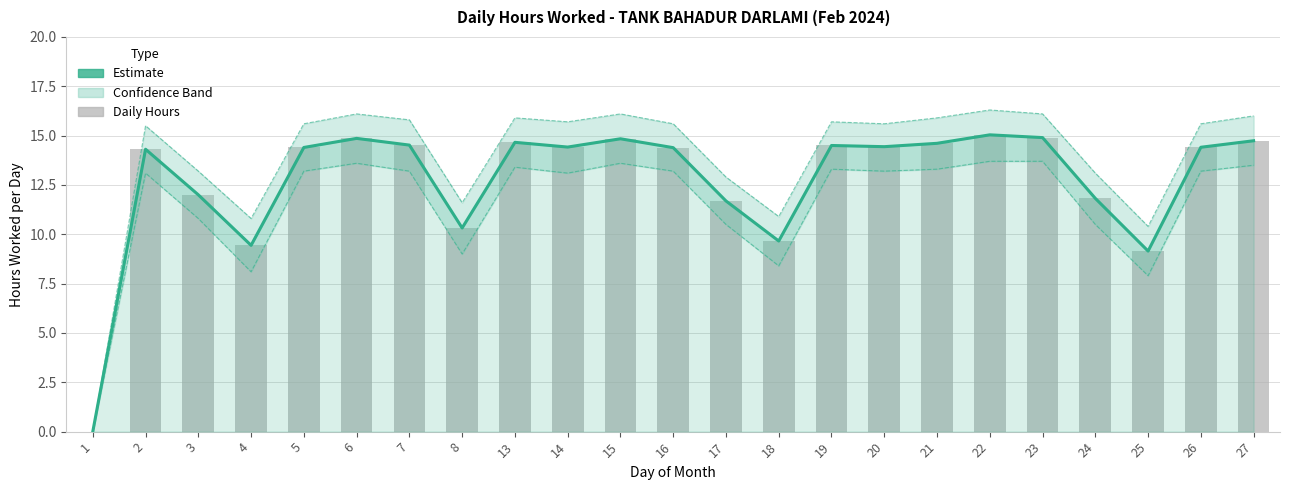

How many bars are there in total?

23